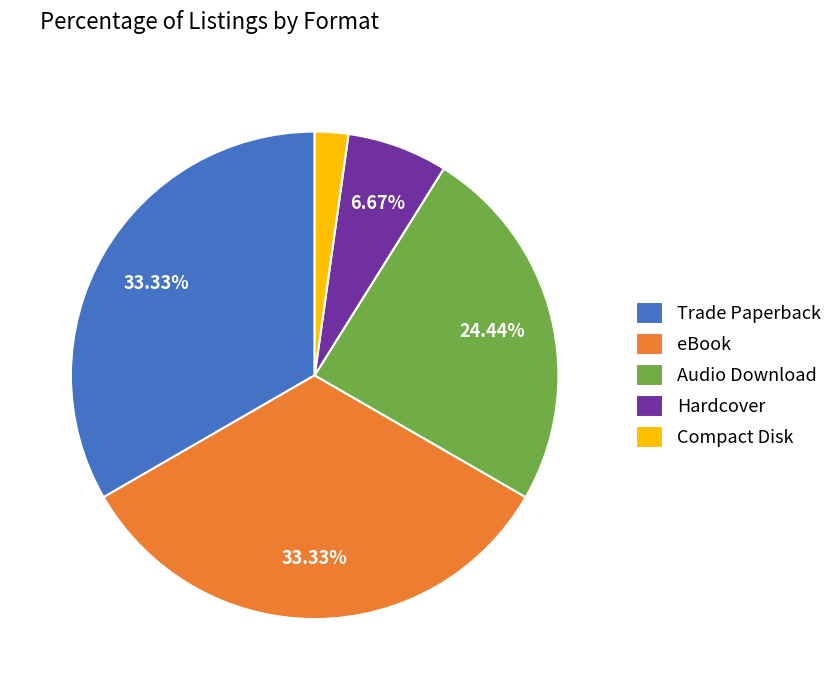

Is it true that Hardcover is 7% of the pie?

True